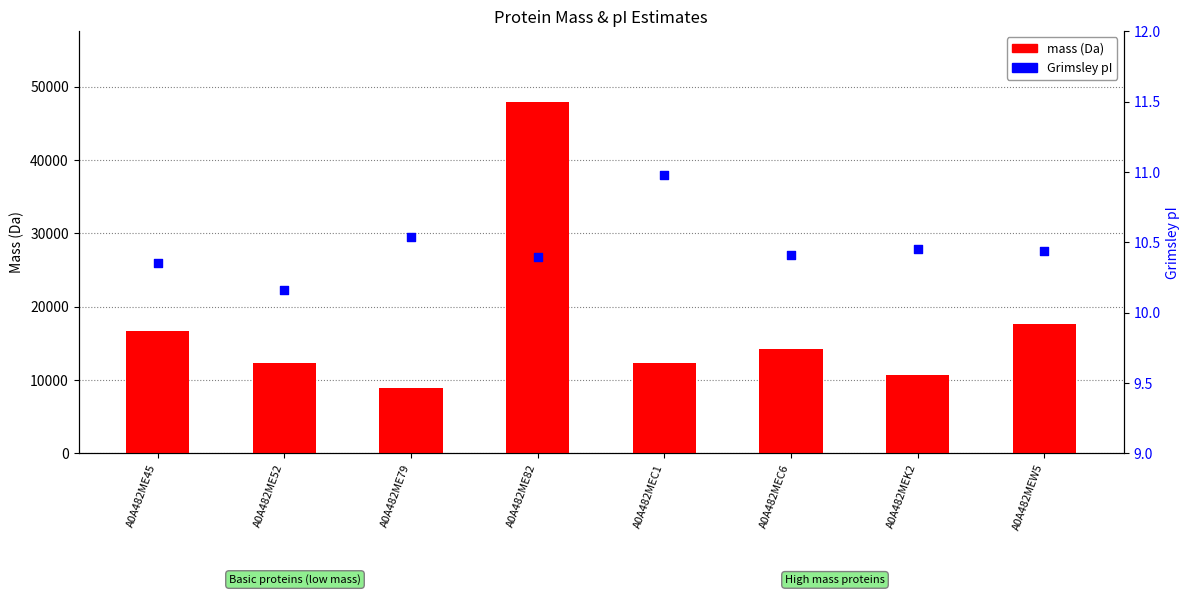

Which series has the largest Y range (max minus min)?

mass